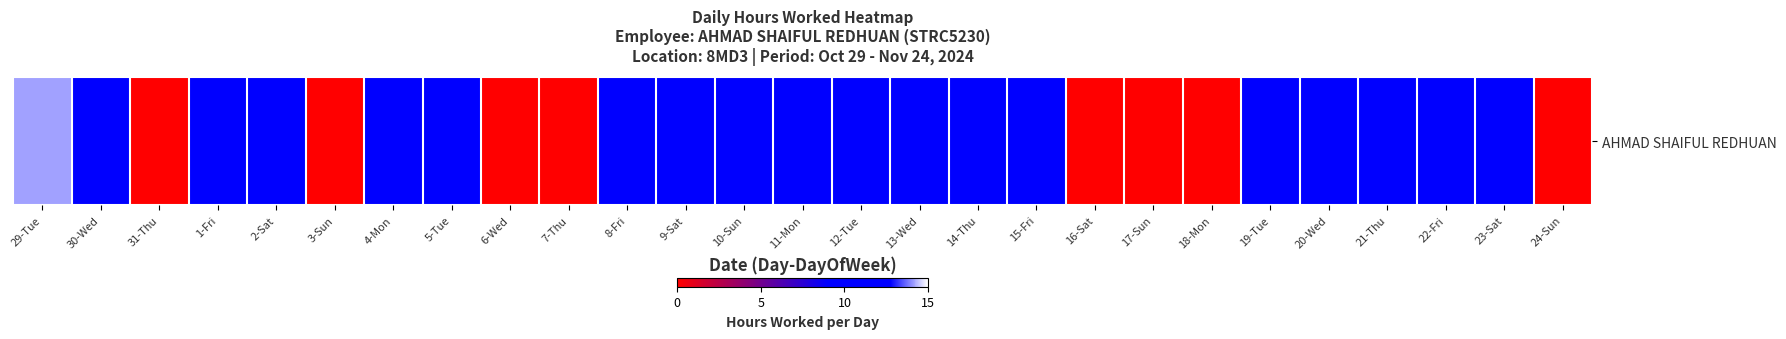

What is the sum of all values?

205.8